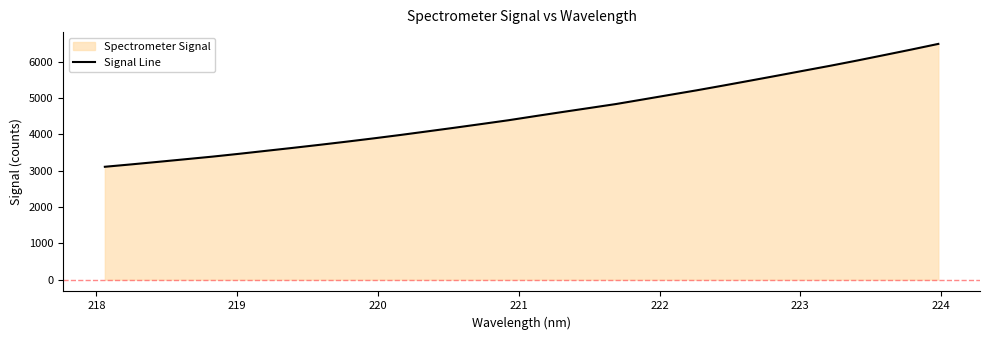

What is the greatest value displayed?

6484.8